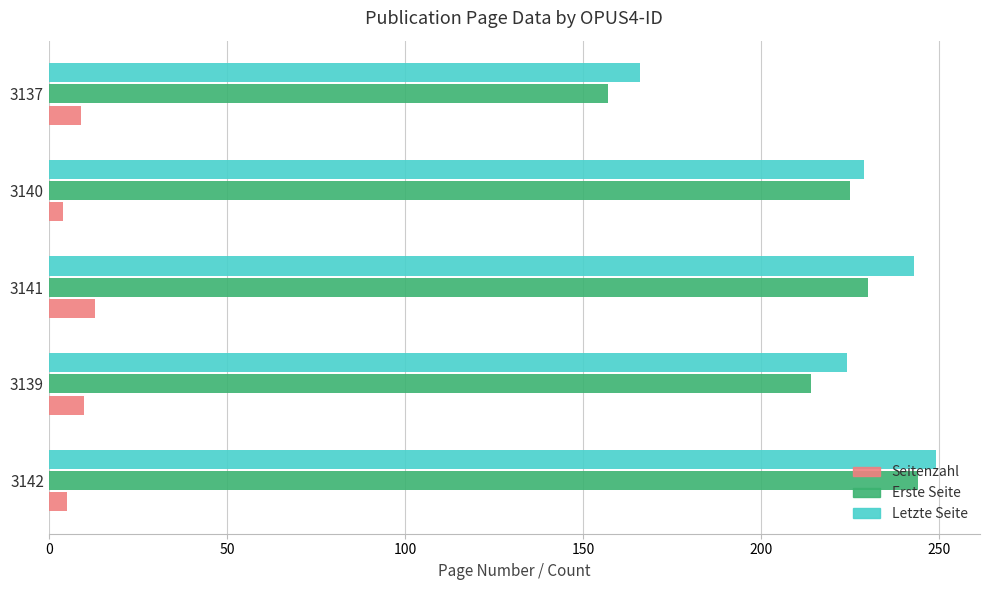

How many series are shown in this chart?

3